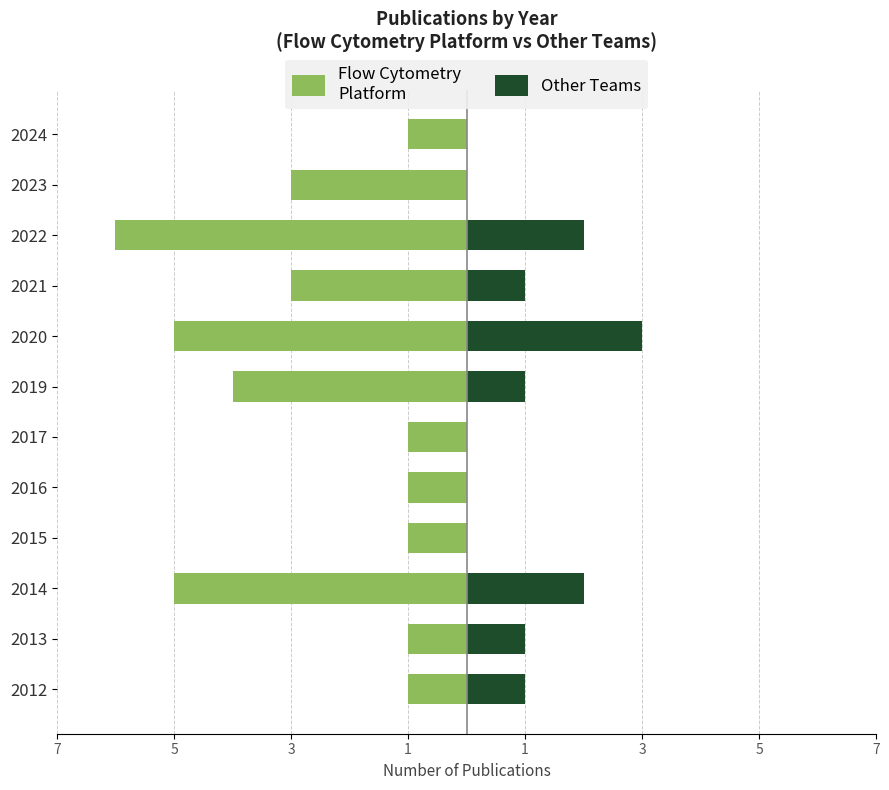

What is the value of the Flow Cytometry Platform bar at the 6th from the left?

-5